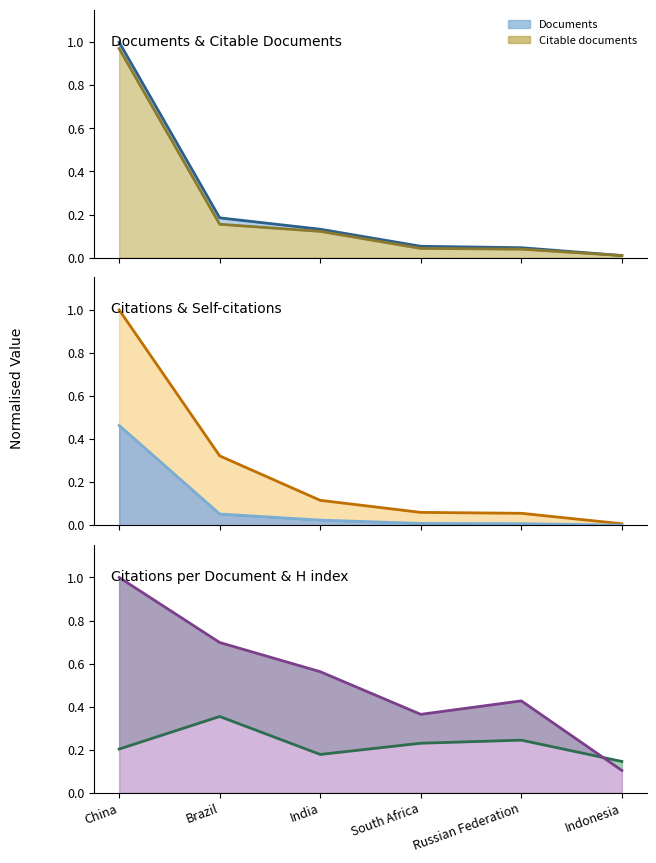

What is the spread (max minus min) of values at Indonesia?

0.1